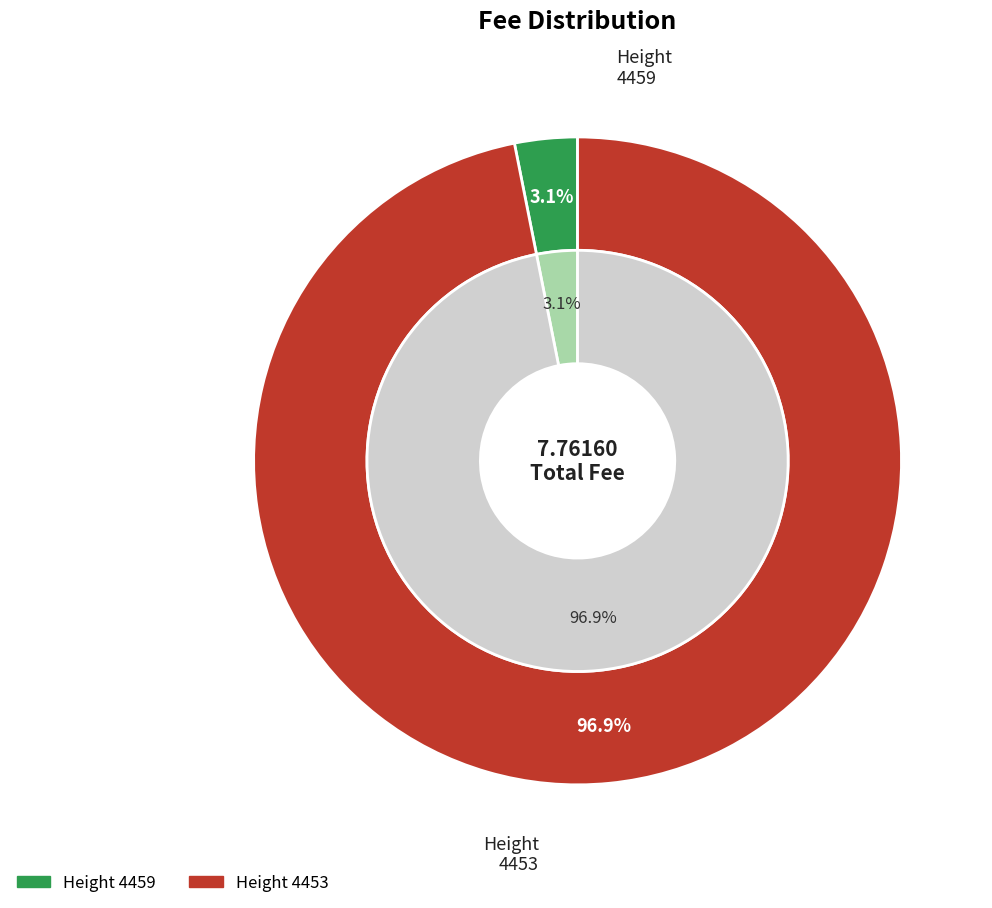

What percentage is the 4459 slice, to the nearest percent?

3%